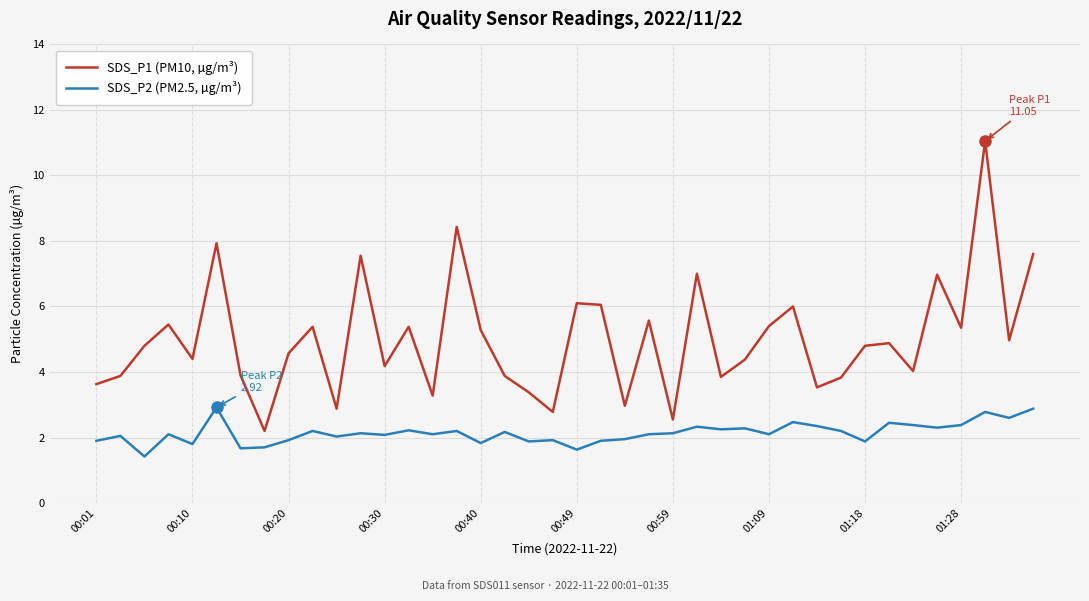

True or false: SDS_P2 (PM2.5, µg/m³) and SDS_P1 (PM10, µg/m³) intersect in this chart.

False